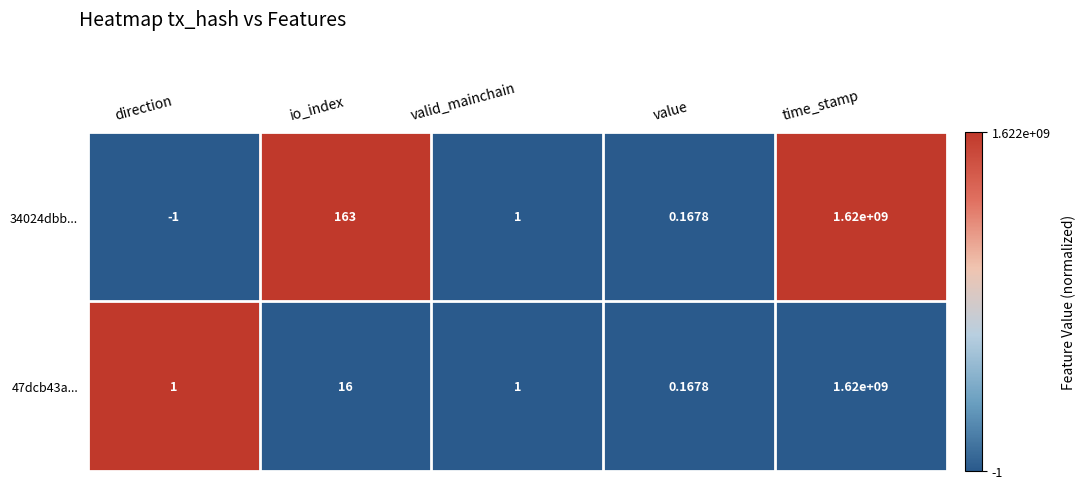

What is the difference between the highest and lowest values at io_index?

147.0